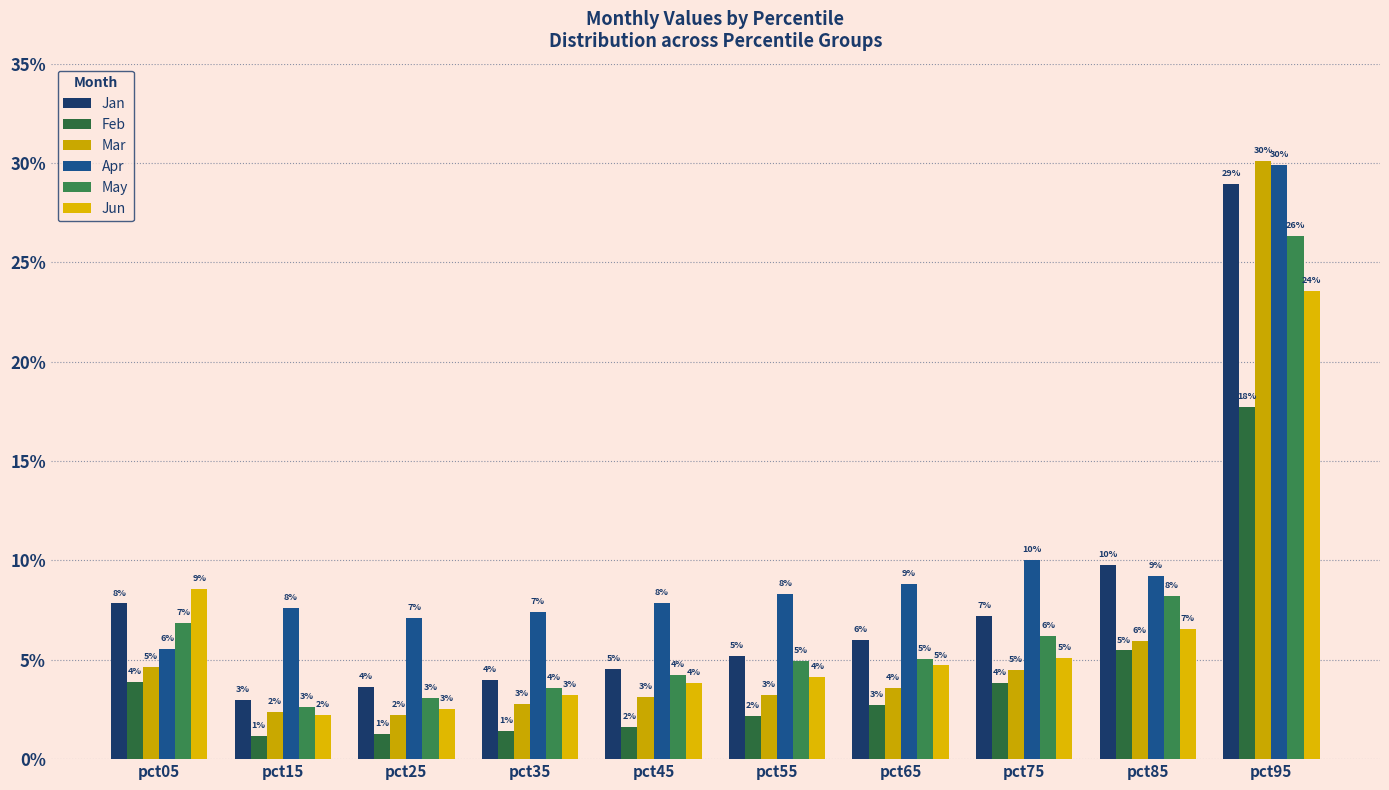

Which series changed the most between pct45 and pct65?

Jan